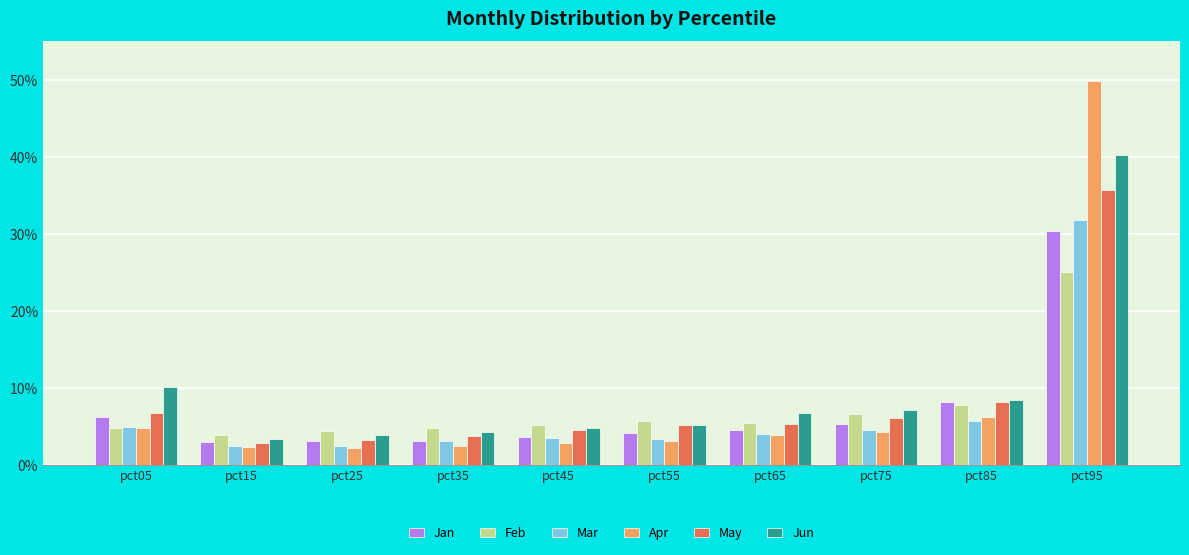

What is the value of the May bar at the 1st from the left?

0.1